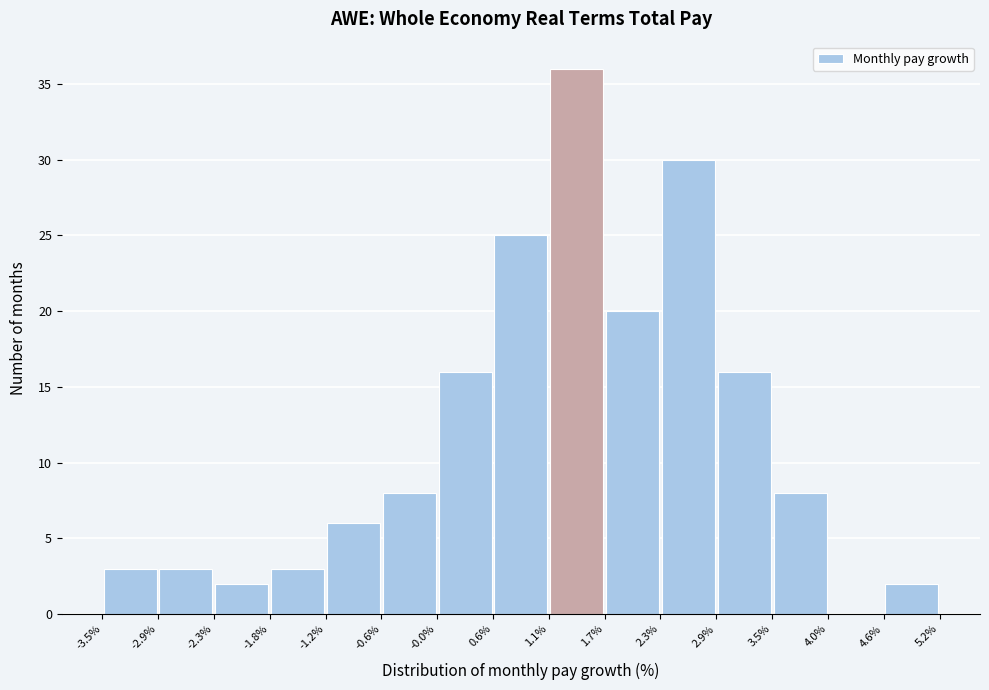

Reading left to right, list every bar in this chart as the range it spans on the x-axis followed by its height. The values are not printed on the chart, so give them approximately, as read against the axis.

-3.5% to -2.9%: 3
-2.9% to -2.3%: 3
-2.3% to -1.8%: 2
-1.8% to -1.2%: 3
-1.2% to -0.6%: 6
-0.6% to -0.0%: 8
-0.0% to 0.6%: 16
0.6% to 1.1%: 25
1.1% to 1.7%: 36
1.7% to 2.3%: 20
2.3% to 2.9%: 30
2.9% to 3.5%: 16
3.5% to 4.0%: 8
4.0% to 4.6%: 0
4.6% to 5.2%: 2